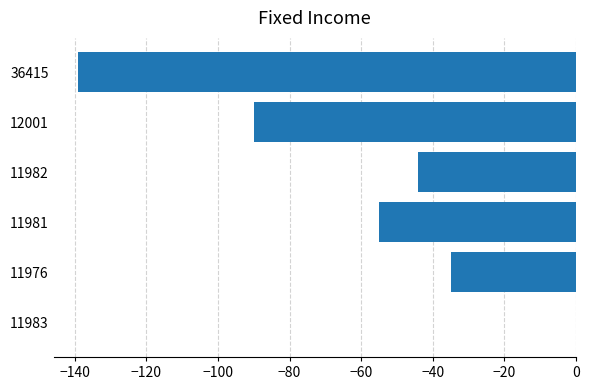

The value at 36415 is -201.6. True or false?

False